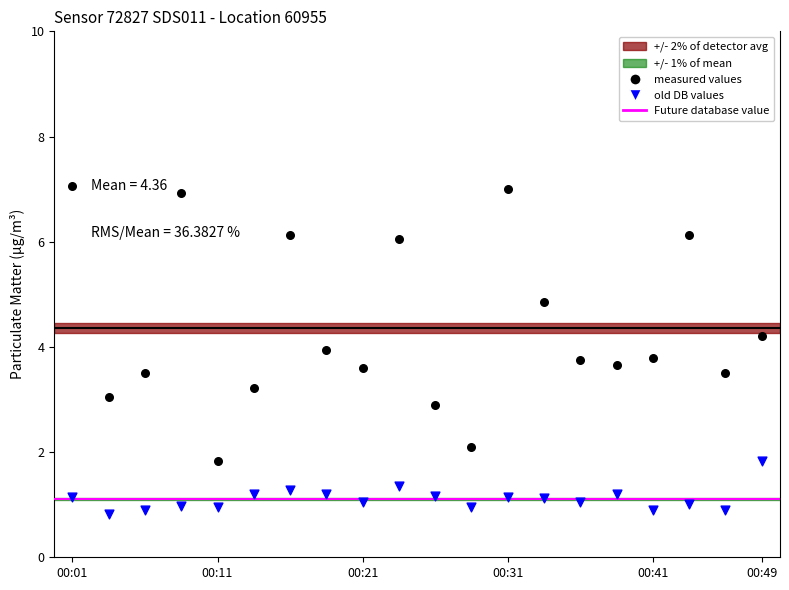

Across all data points, what is the range of Y values (max minus min)?

6.2